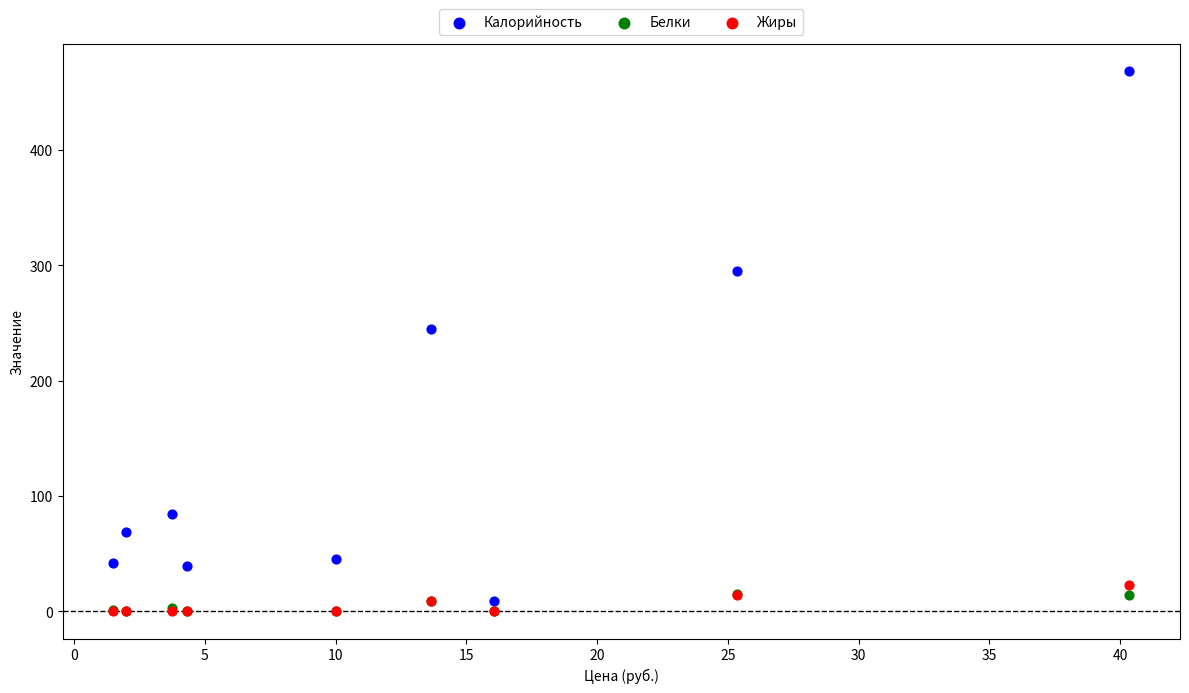

What are all the series names shown in the legend?

Калорийность, Белки, Жиры